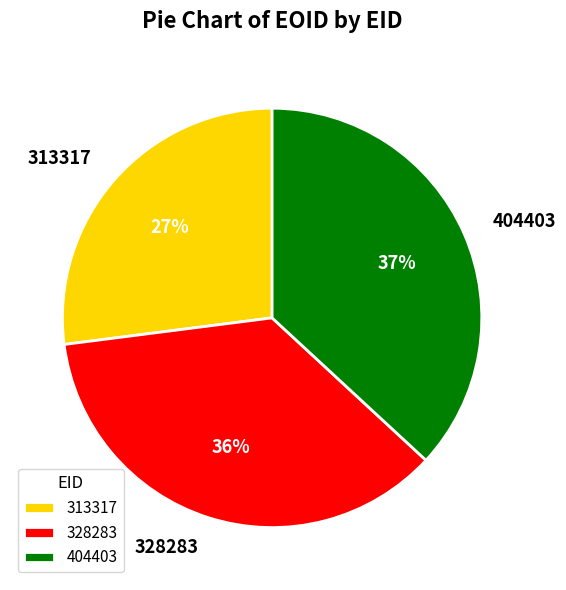

The 313317 slice represents 20% of the pie. True or false?

False